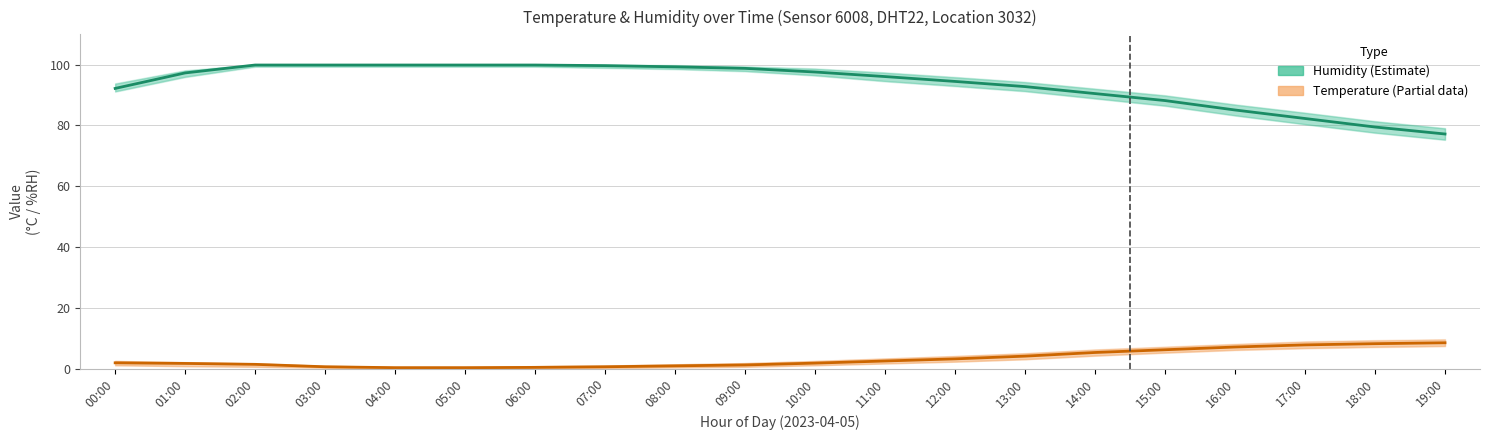

Where does the Humidity (Estimate) series first go above 97?

01:00